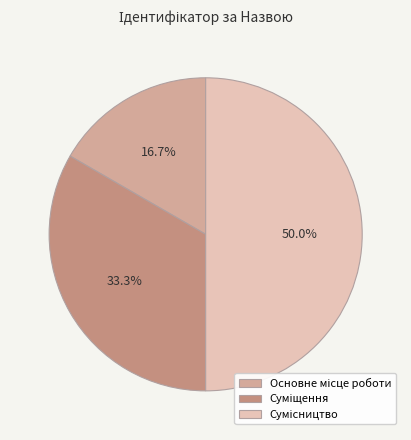

To the nearest percent, what percentage of the pie is Суміщення?

33%